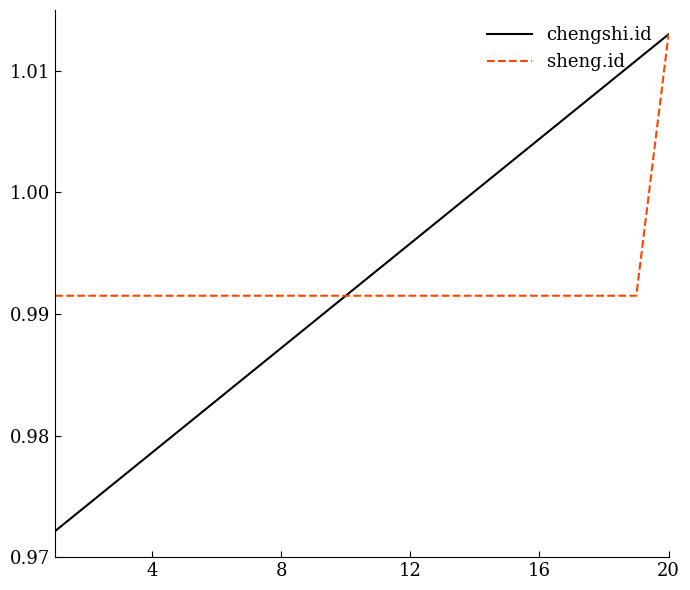

Which series has the largest range (max minus min)?

chengshi.id